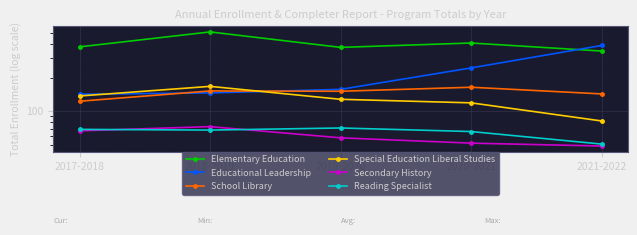

What is the sum of all Educational Leadership values?

1076